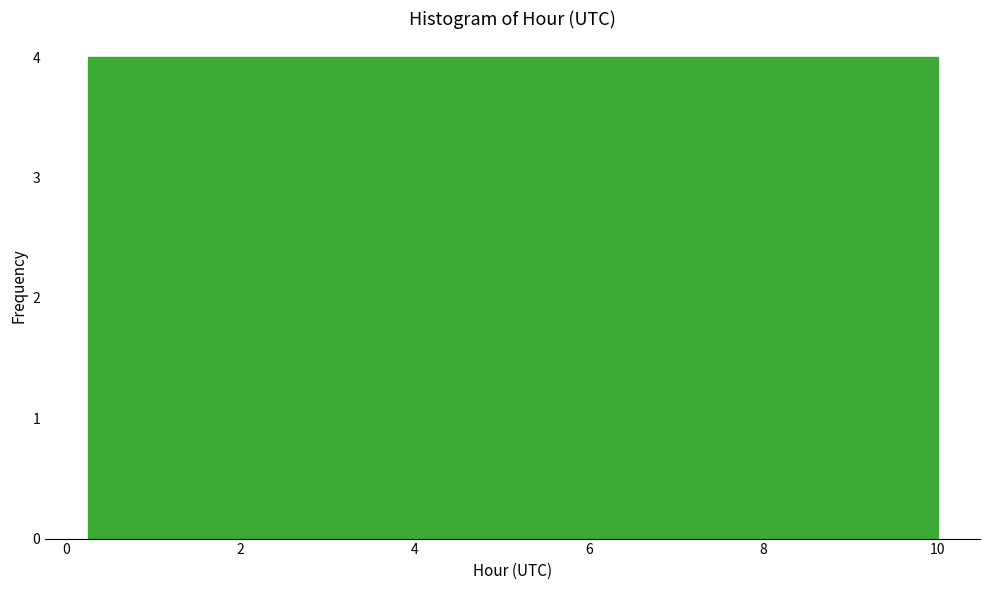

Reading left to right, list every bar in this chart as the range it spans on the x-axis followed by its height. Neither the bar edges nor the heights are printed on the chart, so give them approximately, as read against the axes.

0.2 to 1.2: 4
1.2 to 2.2: 4
2.2 to 3.2: 4
3.2 to 4.2: 4
4.2 to 5.2: 4
5.2 to 6.0: 4
6.0 to 7.0: 4
7.0 to 8.0: 4
8.0 to 9.0: 4
9.0 to 10.0: 4